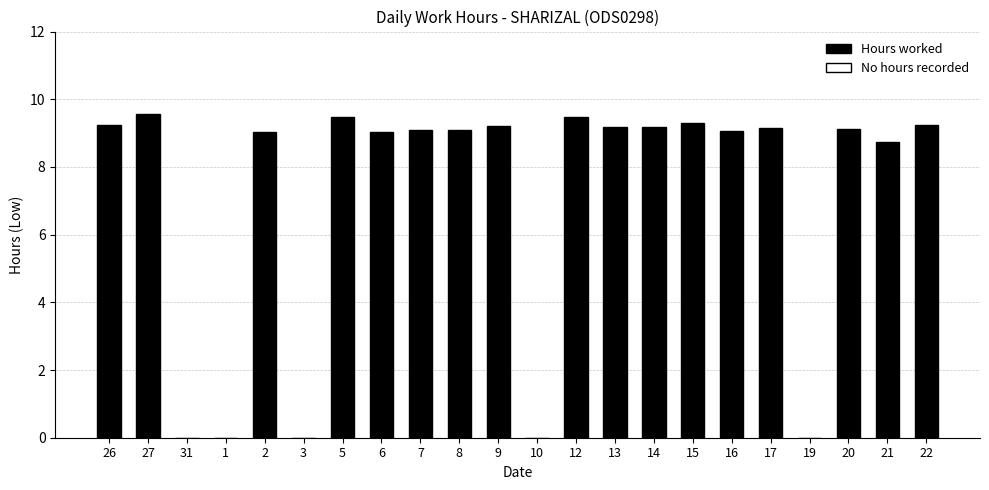

What is the sum of all values?

156.2